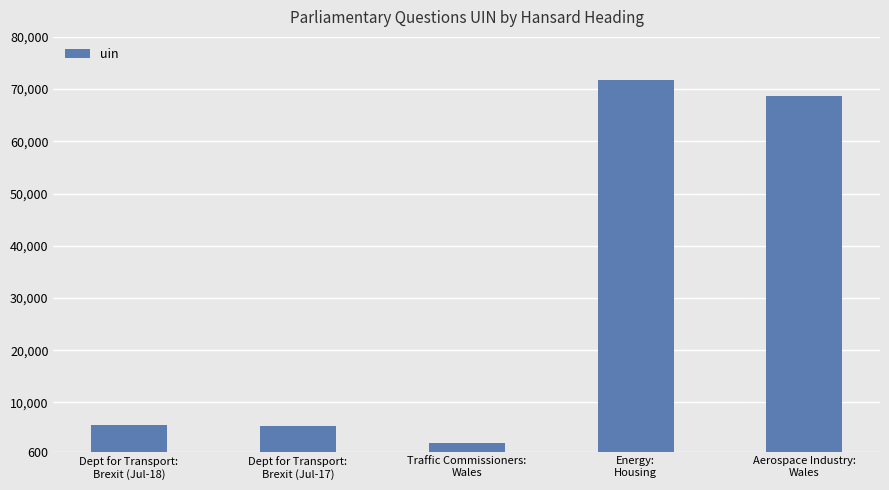

What is the maximum value shown in the chart?

71750